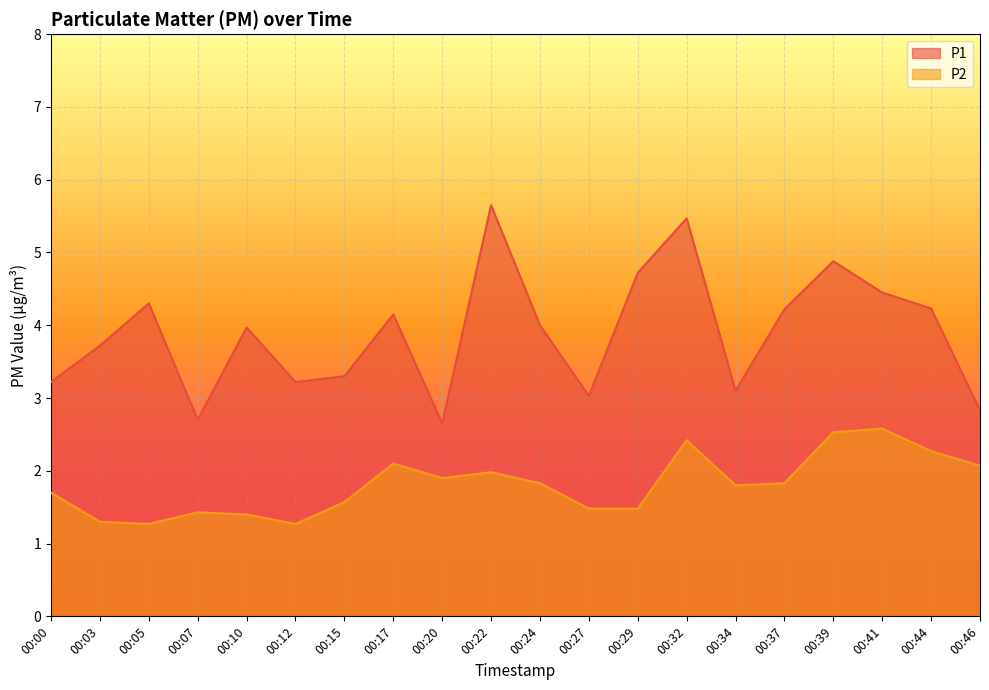

What are all the series names shown in the legend?

P1, P2